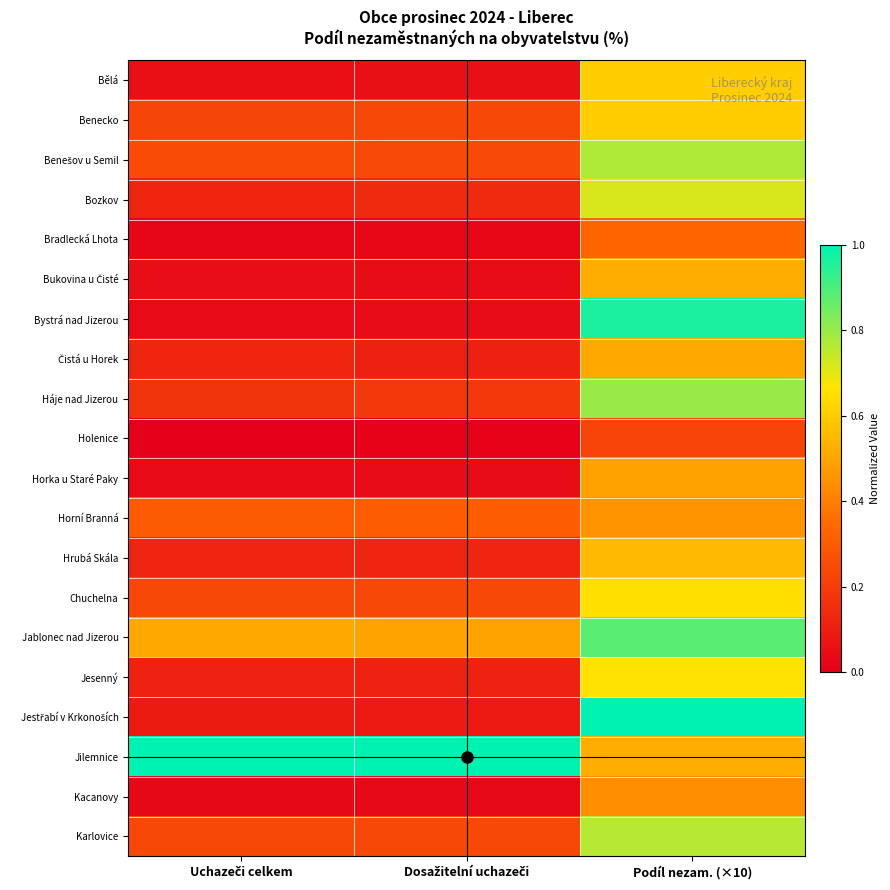

Rank the series at Uchazeči celkem from highest to lowest value.

Jilemnice, Jablonec nad Jizerou, Horní Branná, Benešov u Semil, Chuchelna, Karlovice, Benecko, Háje nad Jizerou, Bozkov, Čistá u Horek, Hrubá Skála, Jesenný, Jestřabí v Krkonoších, Bělá, Bukovina u Čisté, Bystrá nad Jizerou, Horka u Staré Paky, Kacanovy, Bradlecká Lhota, Holenice